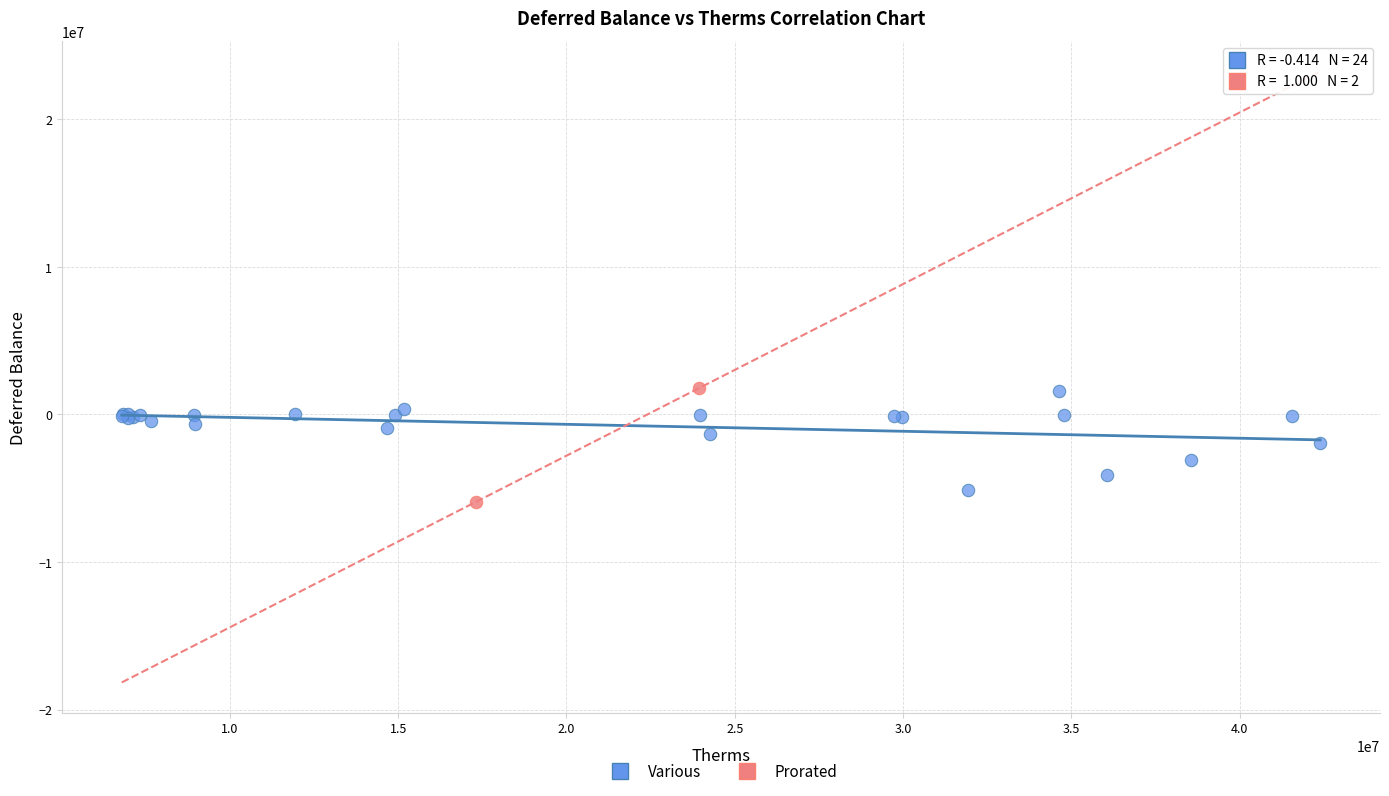

Which series has the widest spread of Y values?

Prorated